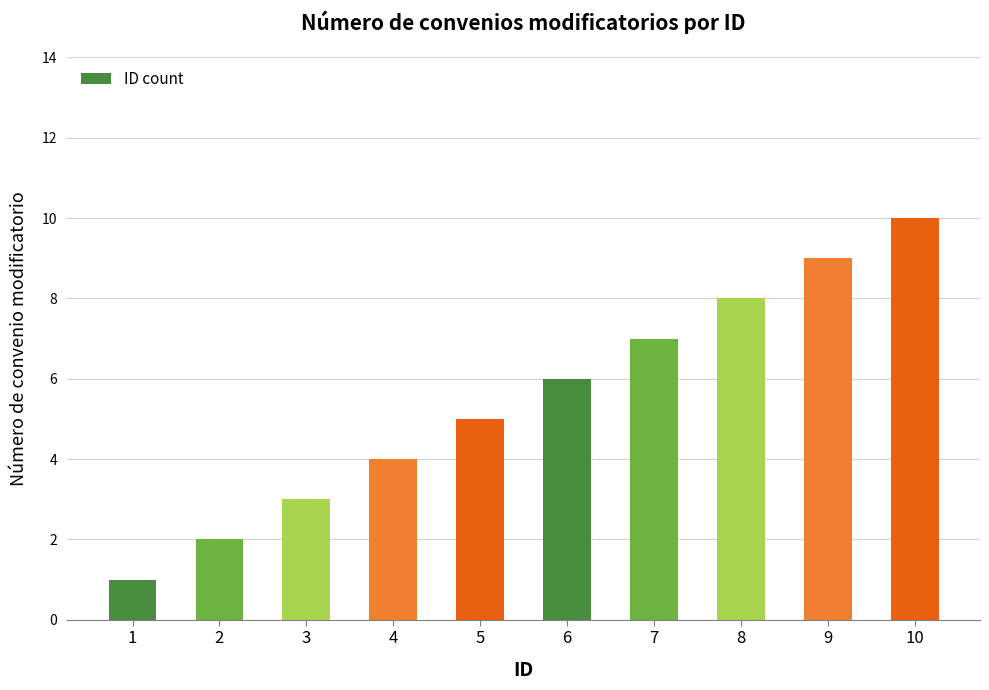

How many values are below 6?

5